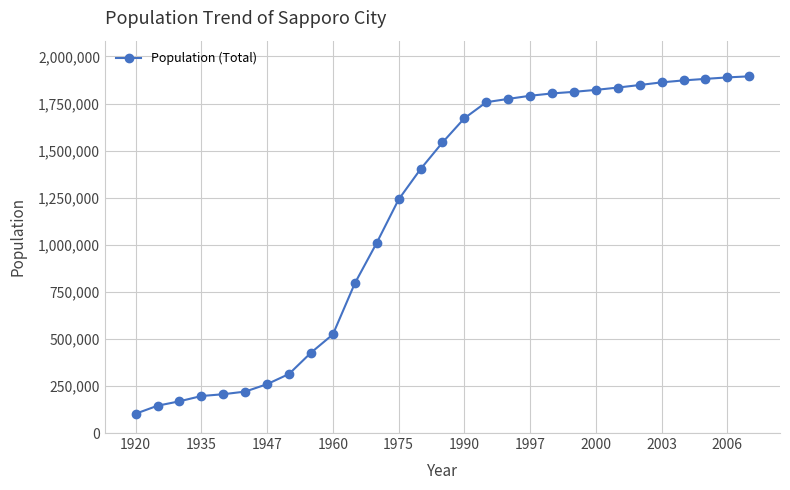

What is the smallest value displayed?

102580